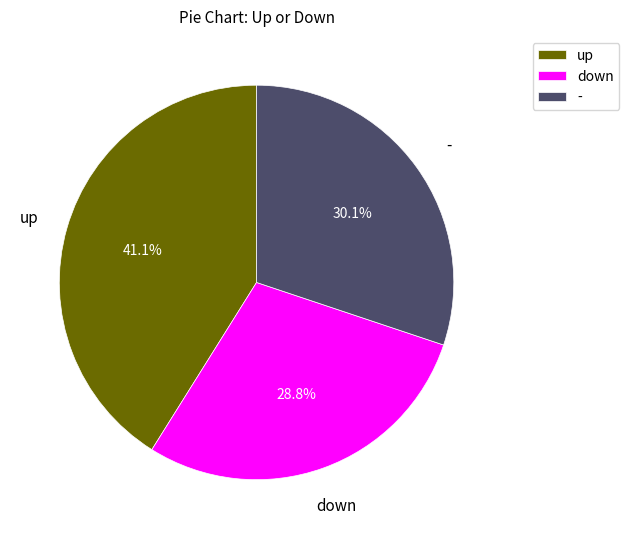

What percentage is NOT represented by -?

69.9%